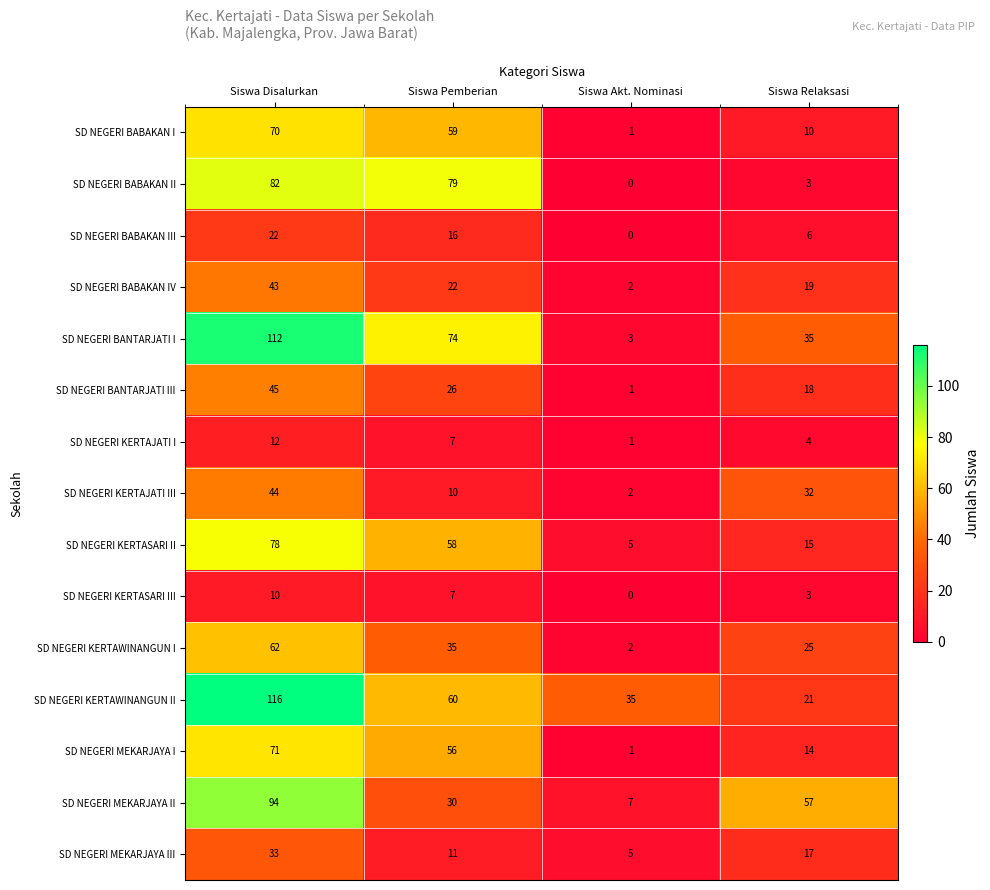

At which label does SD NEGERI BABAKAN I first exceed 59?

Siswa Disalurkan